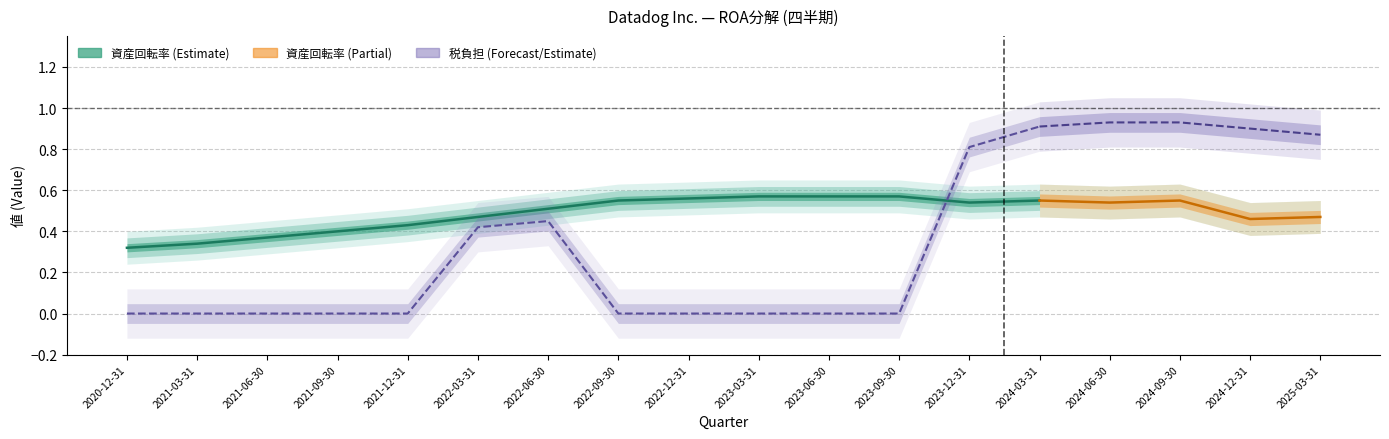

The 税負担 series shows 0.5 at 2021-06-30. True or false?

False